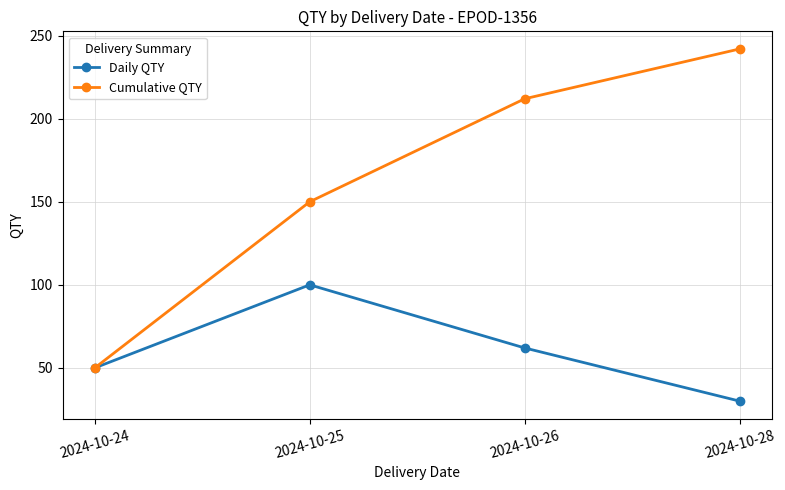

At which category does the chart reach its peak across all series?

2024-10-28